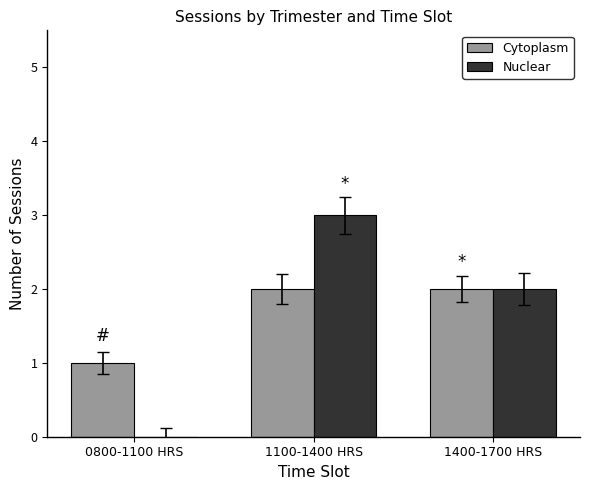

What is the difference between the Cytoplasm values at 0800-1100 HRS and 1400-1700 HRS?

1